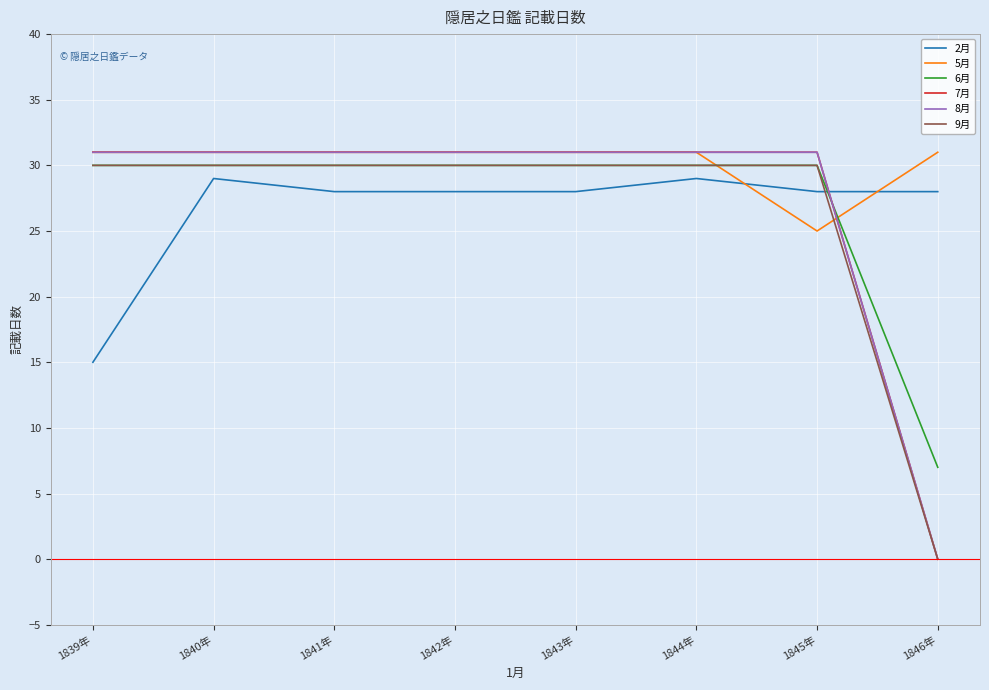

The 7月 series shows 31 at 1844年. True or false?

True